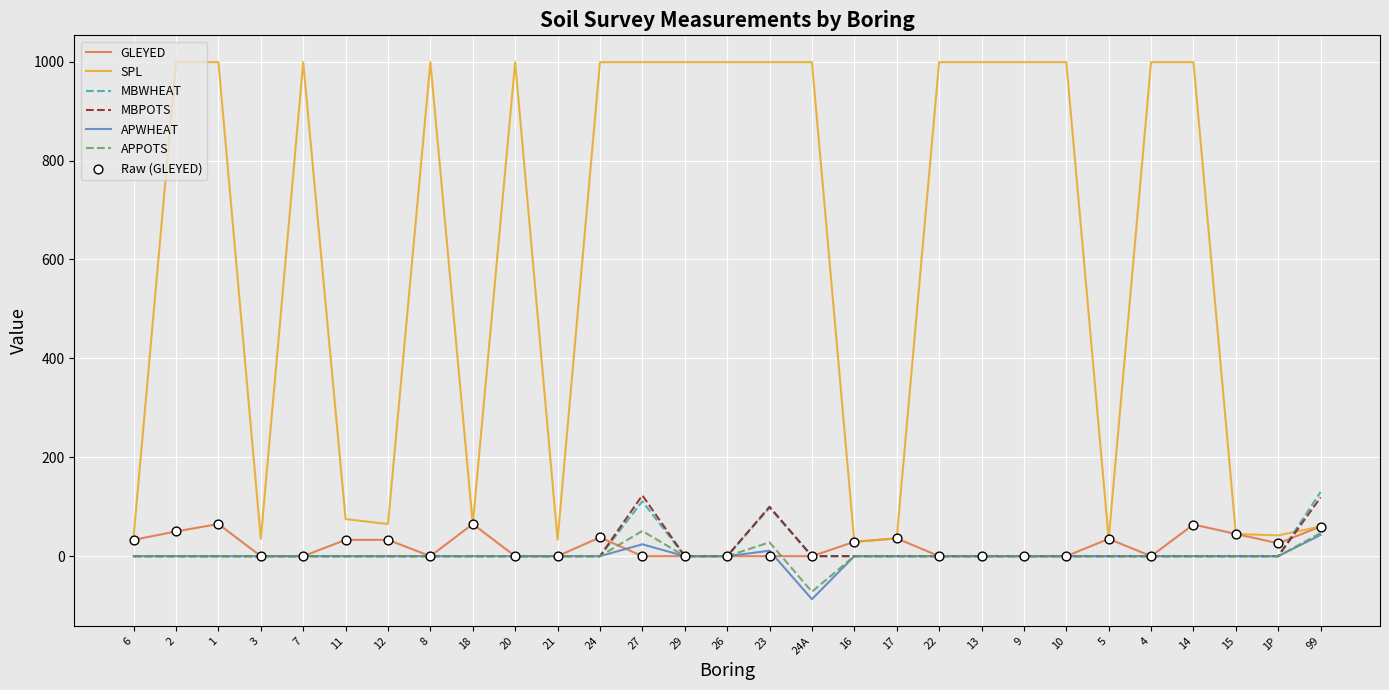

Which series has the widest spread of values?

SPL